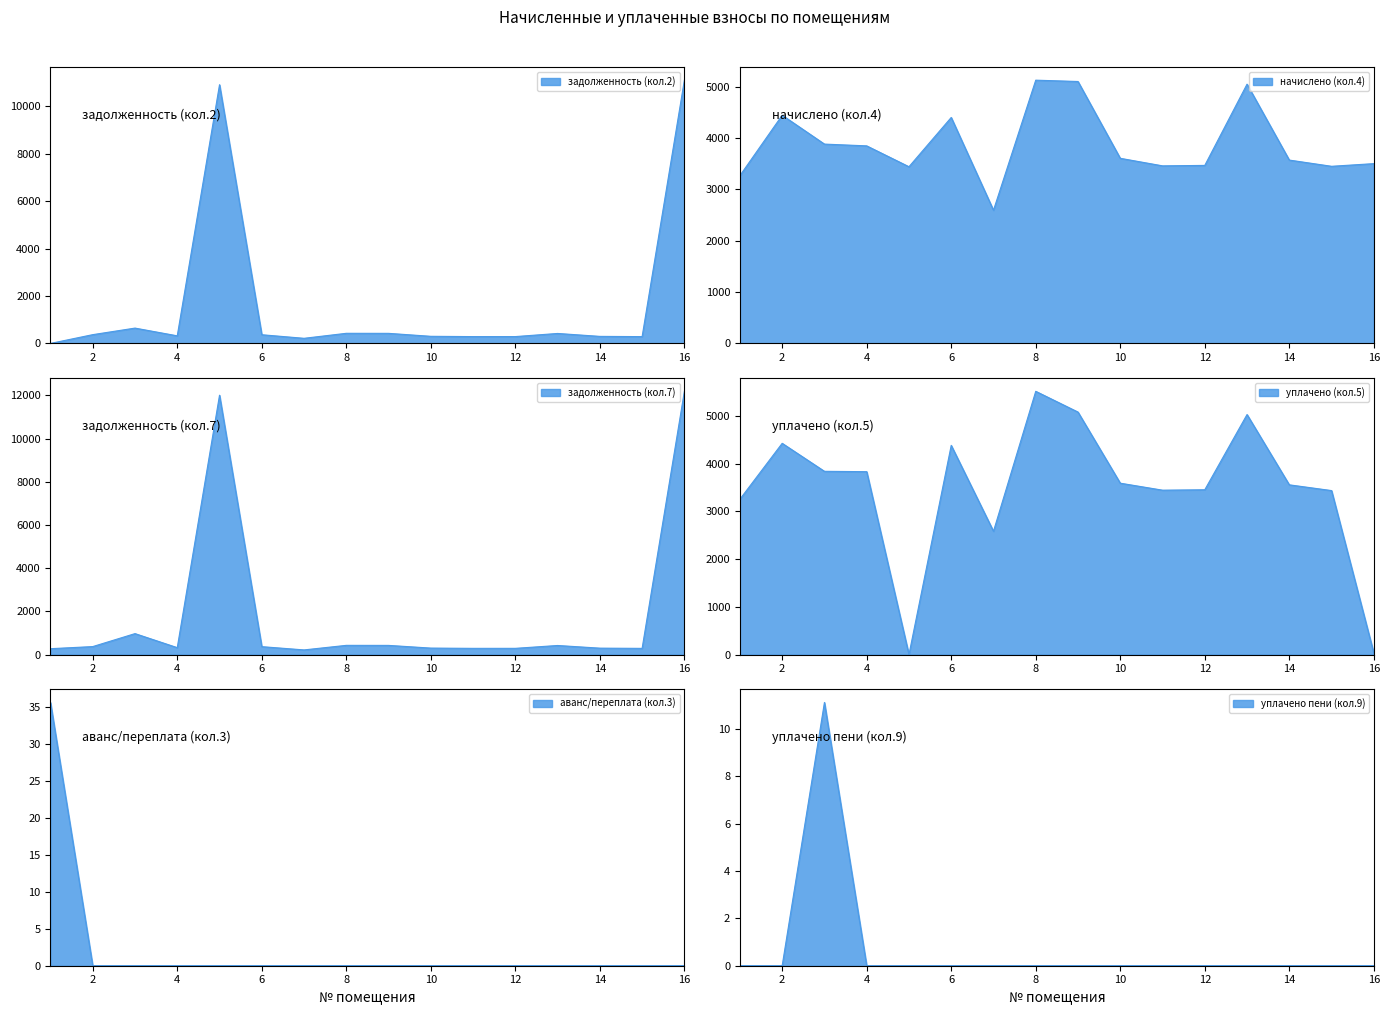

True or false: nachisleno has more than 0 points higher than both neighbors.

True